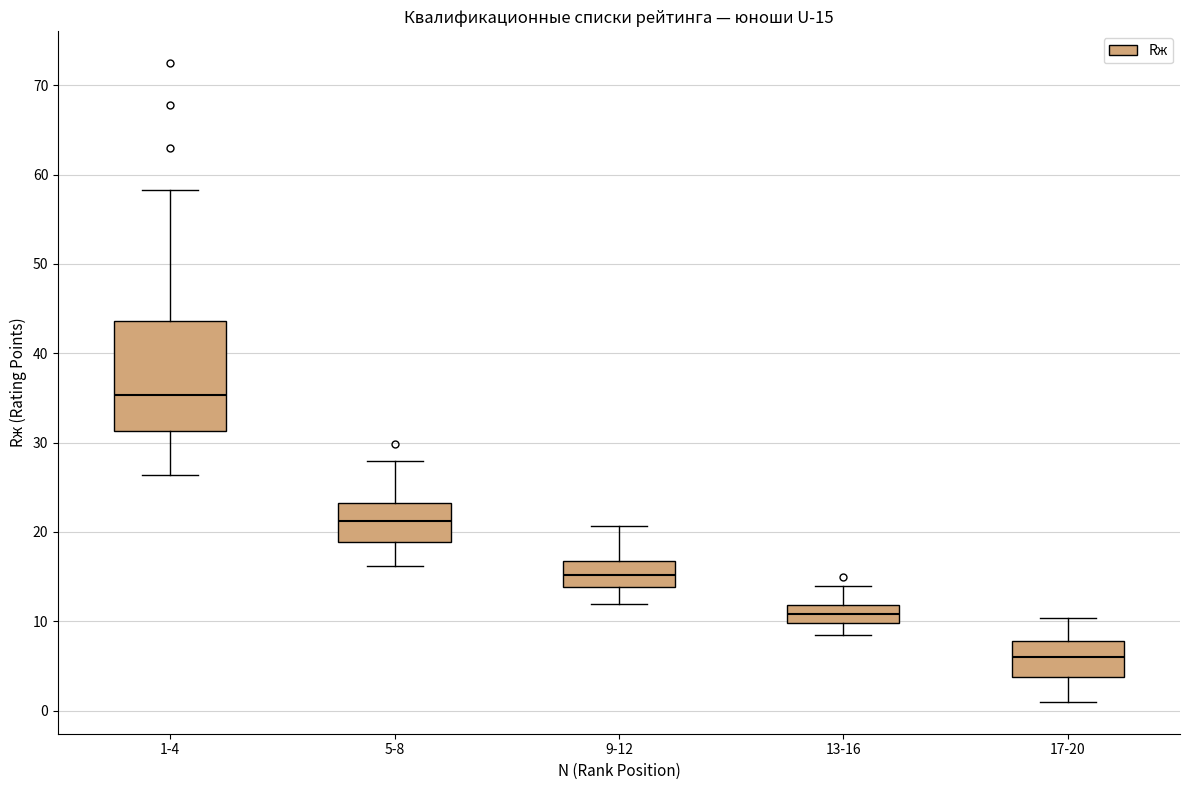

Comparing the boxes themselves (not the whiskers), which one is the tallest?

1-4